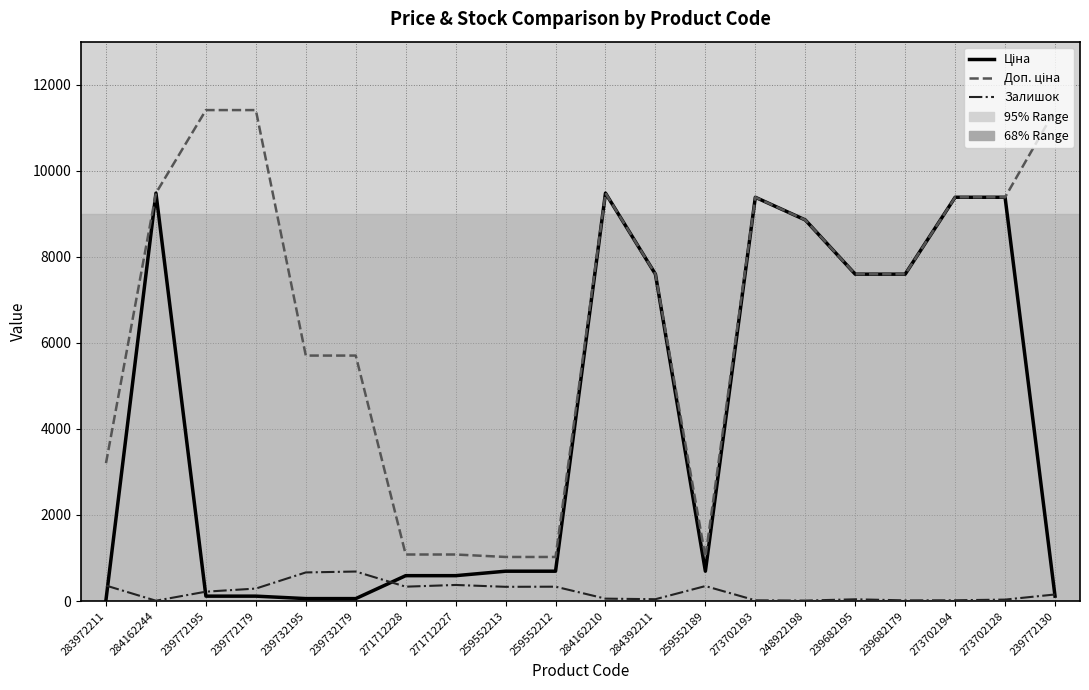

Is this an area chart (filled region under the line)?

No